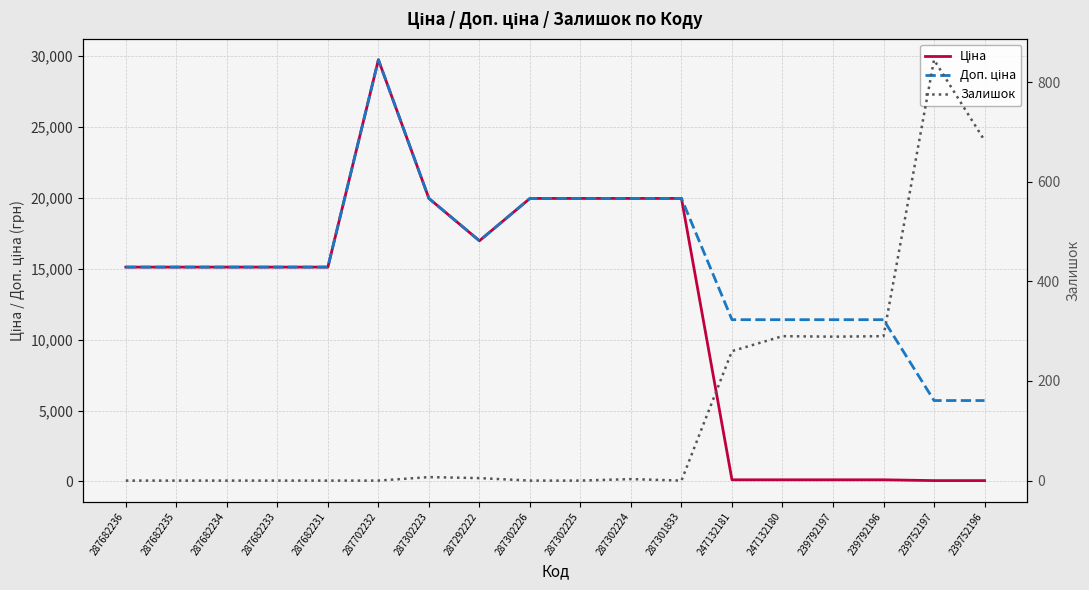

What is the label of the 13th point from the right?

287702232